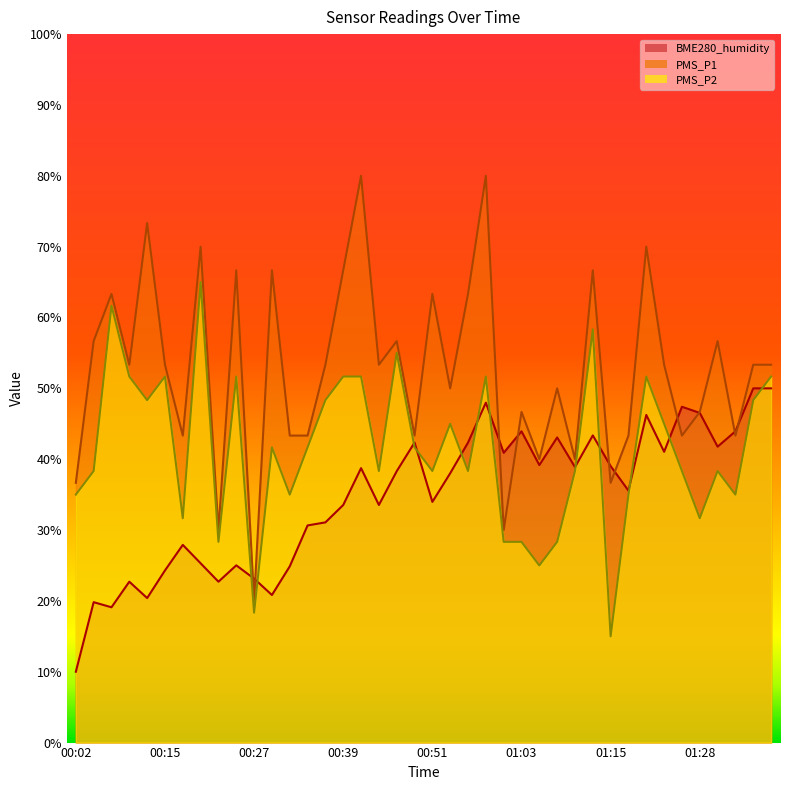

How many values in the BME280_humidity series are below 38?

19